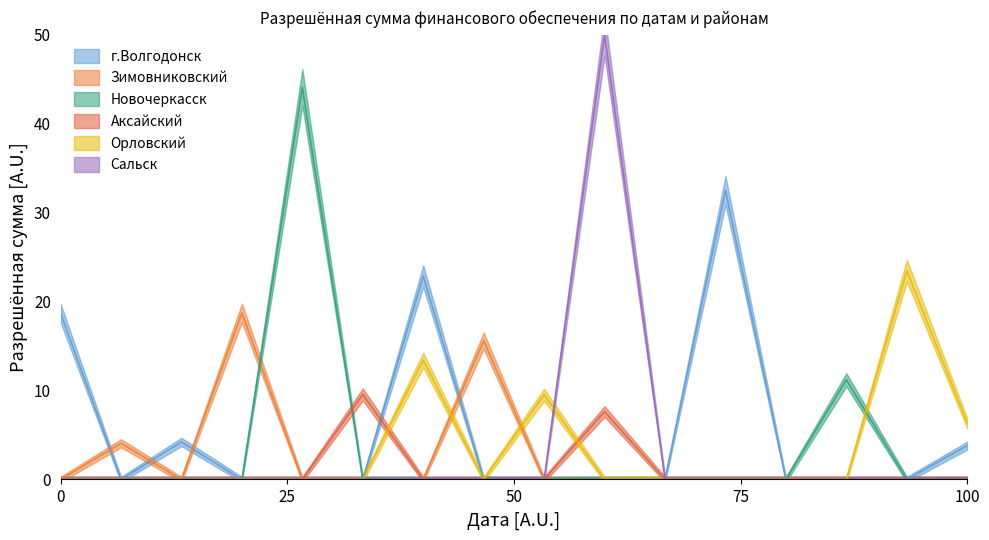

Between 2024-02-12 and 2024-02-21, which series saw the biggest shift?

г.Волгодонск